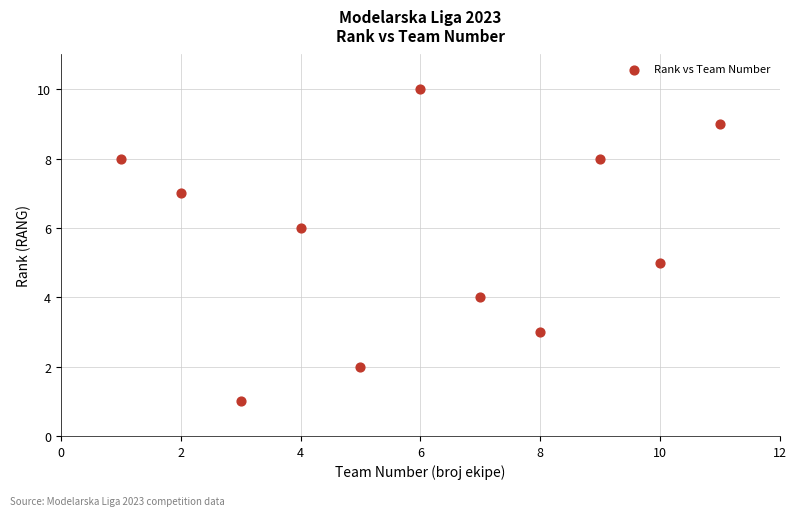

What is the average X value?

6